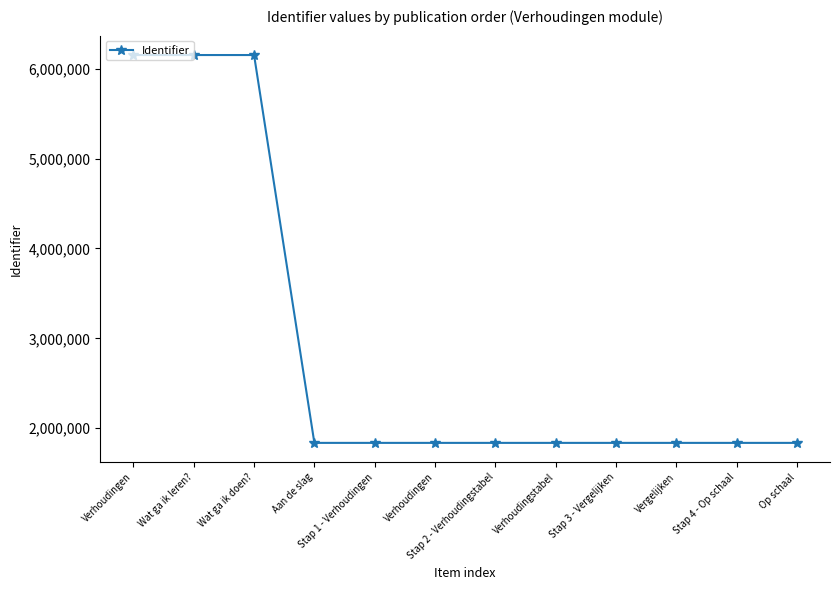

At which label is the value closest to 3994702?

Op schaal